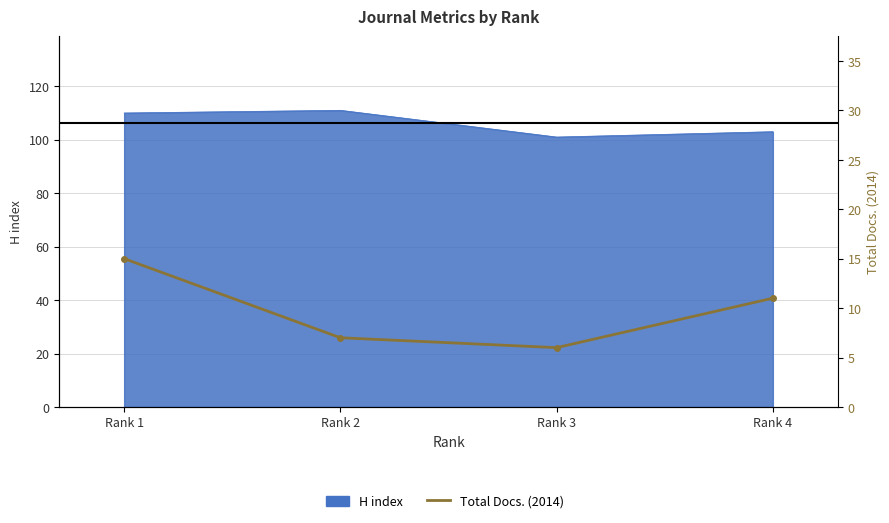

Rank the categories by value from lowest to highest.

Rank 3, Rank 2, Rank 4, Rank 1